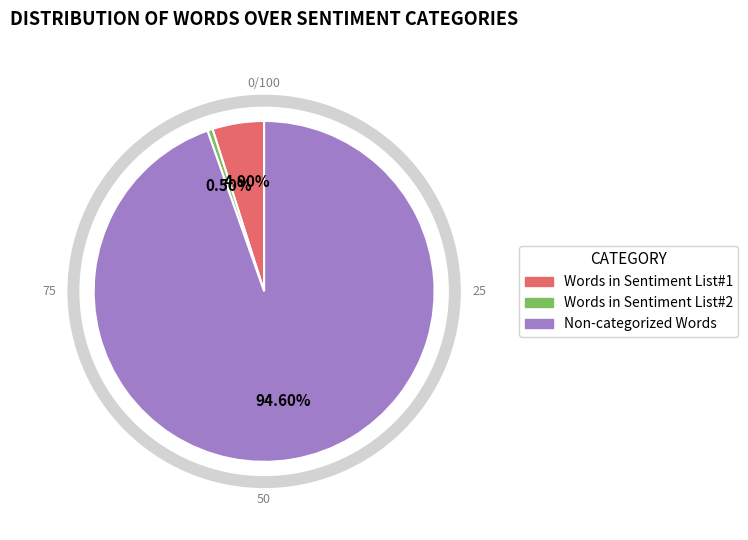

What is the largest slice in the pie chart?

Non-categorized Words